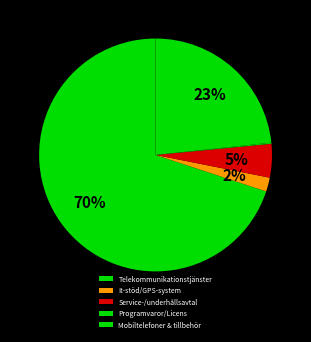

To the nearest percent, what percentage of the pie is Mobiltelefoner & tillbehör?

23%